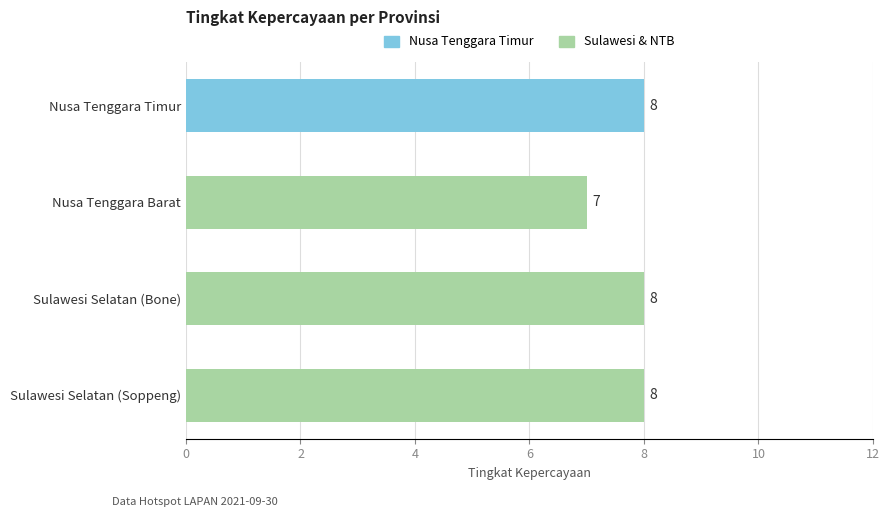

Is it true that the value at Nusa Tenggara Barat is 4?

False